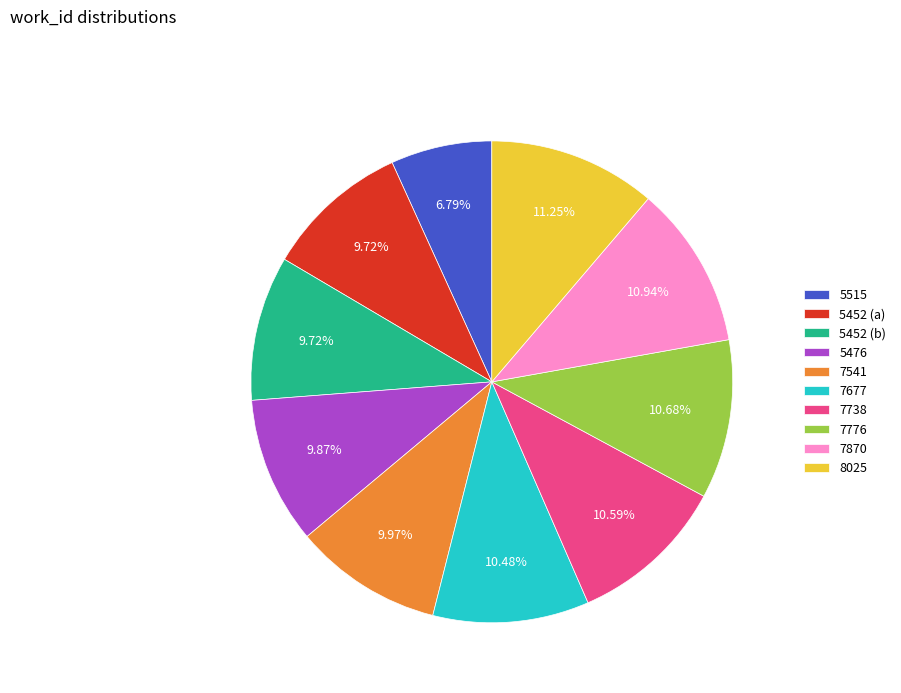

Is there any slice that represents more than half of the pie?

No